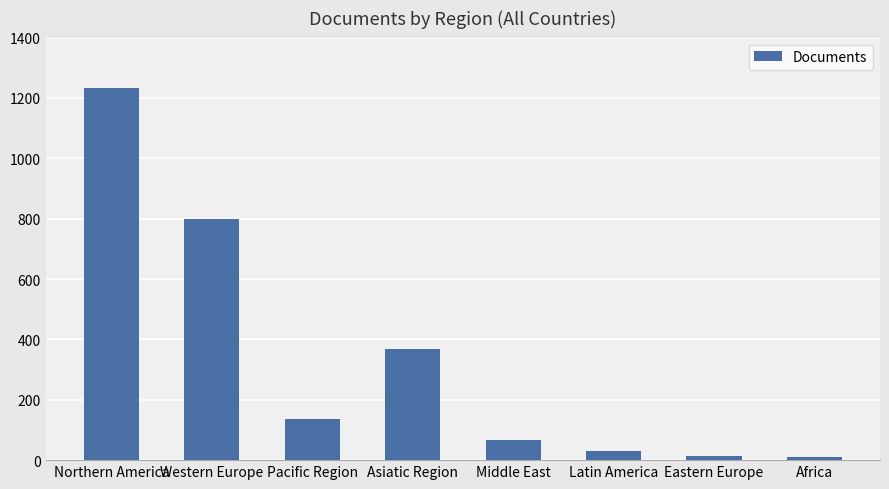

What is the value of the 7th bar from the left?

14